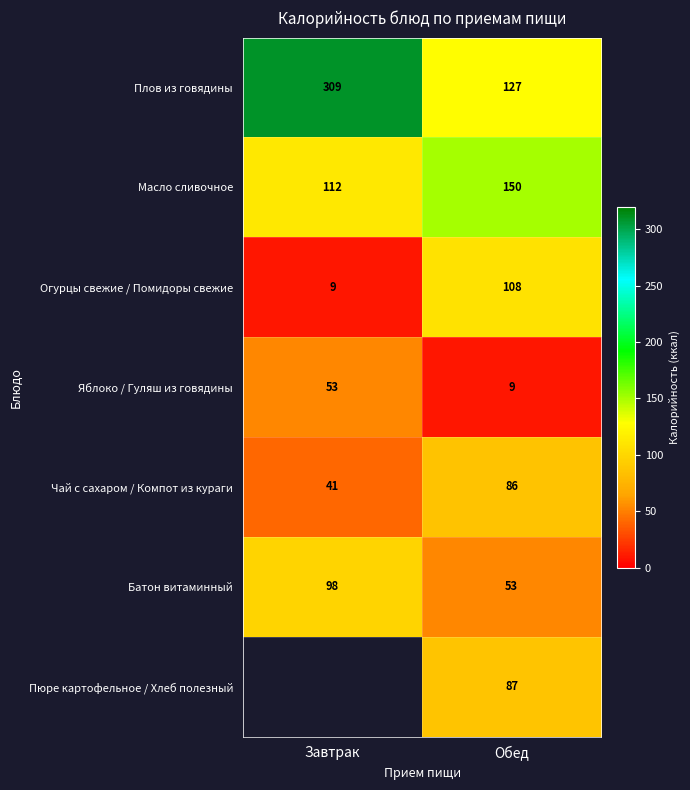

What is the maximum value for Огурцы свежие / Помидоры свежие?

108